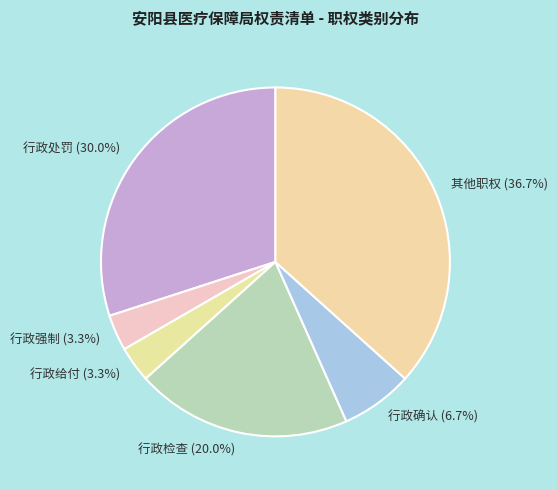

Approximately how many times larger is the value at 行政给付 compared to 行政检查?

0.2